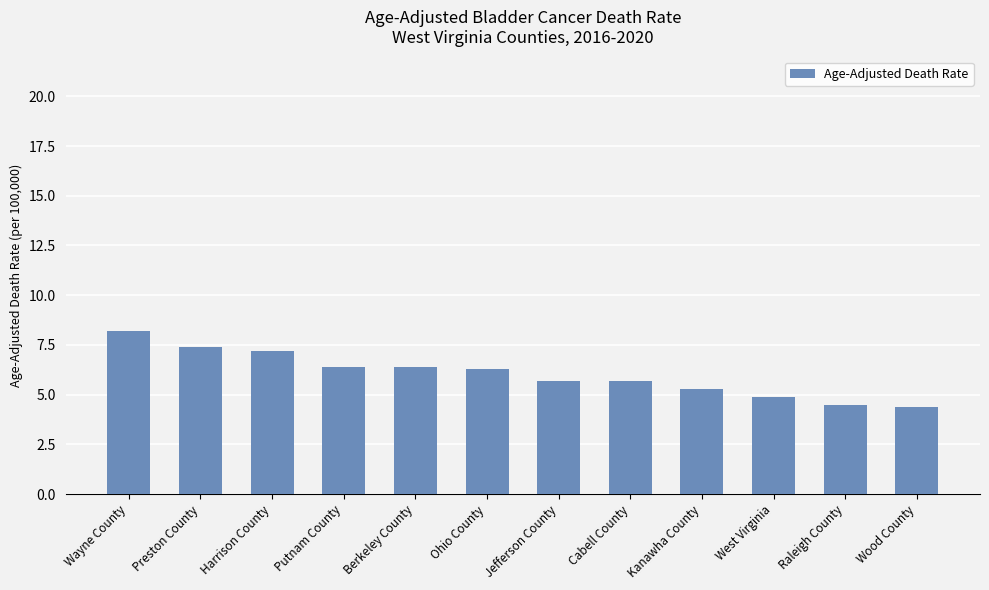

What is the difference between the maximum and second lowest values?

3.7